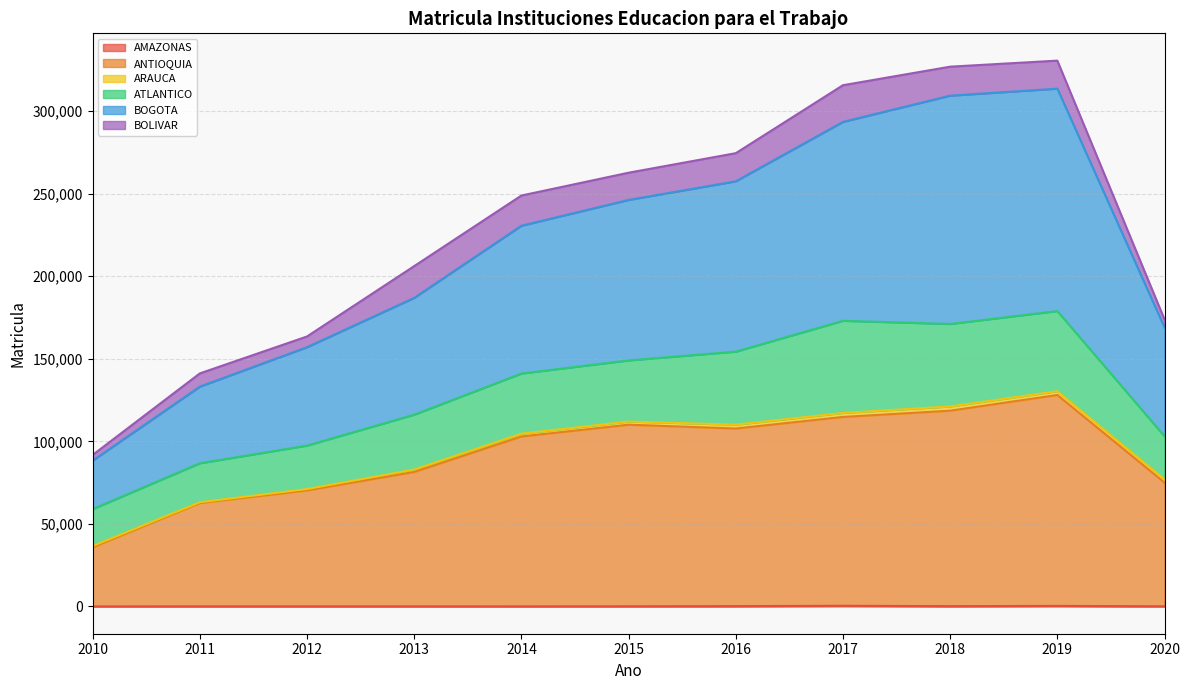

Rank the categories by AMAZONAS value from lowest to highest.

2010, 2014, 2013, 2012, 2011, 2020, 2015, 2018, 2016, 2019, 2017